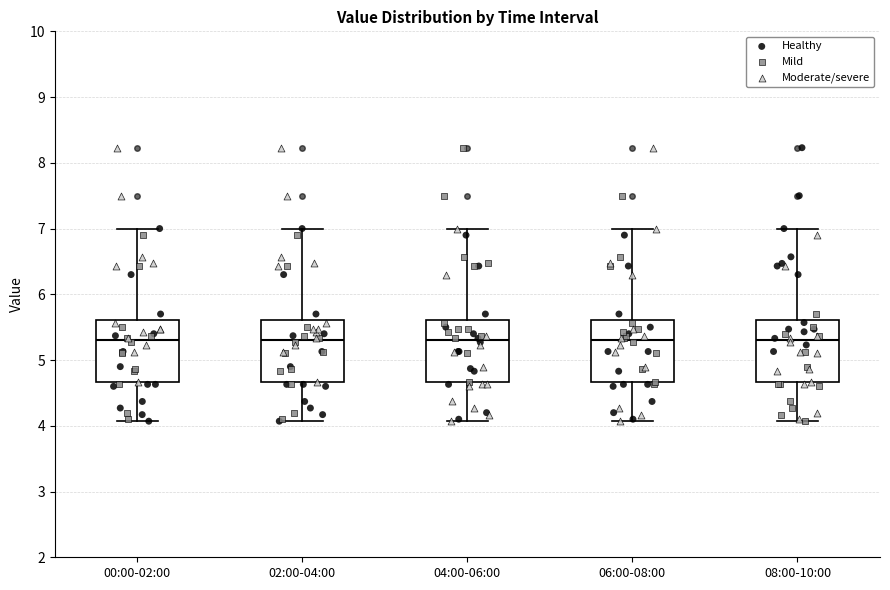

Reading left to right, transcribe this box plot: for each box, give where its median line is, the range the box spans, and where its two whiskers end, as read against the y-axis. The values are not printed on the chart, so give them approximately, as read against the axis.

00:00-02:00: median 5.3, box 4.7 to 5.6, whiskers 4.1 to 7.0
02:00-04:00: median 5.3, box 4.7 to 5.6, whiskers 4.1 to 7.0
04:00-06:00: median 5.3, box 4.7 to 5.6, whiskers 4.1 to 7.0
06:00-08:00: median 5.3, box 4.7 to 5.6, whiskers 4.1 to 7.0
08:00-10:00: median 5.3, box 4.7 to 5.6, whiskers 4.1 to 7.0